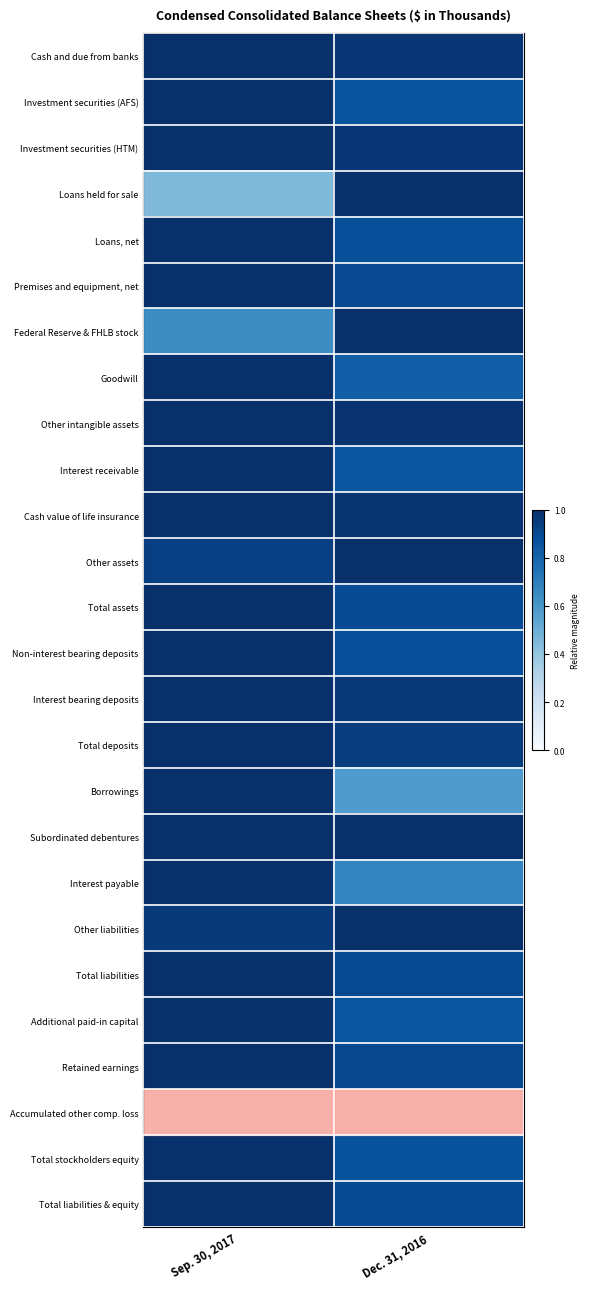

Reading left to right, list all the values displayed in this chart.

Cash and due from banks: Sep. 30, 2017=1.0	Dec. 31, 2016=1.0
Investment securities (AFS): Sep. 30, 2017=1.0	Dec. 31, 2016=0.9
Investment securities (HTM): Sep. 30, 2017=1.0	Dec. 31, 2016=1.0
Loans held for sale: Sep. 30, 2017=0.4	Dec. 31, 2016=1.0
Loans, net: Sep. 30, 2017=1.0	Dec. 31, 2016=0.9
Premises and equipment, net: Sep. 30, 2017=1.0	Dec. 31, 2016=0.9
Federal Reserve & FHLB stock: Sep. 30, 2017=0.6	Dec. 31, 2016=1.0
Goodwill: Sep. 30, 2017=1.0	Dec. 31, 2016=0.8
Other intangible assets: Sep. 30, 2017=1.0	Dec. 31, 2016=1.0
Interest receivable: Sep. 30, 2017=1.0	Dec. 31, 2016=0.9
Cash value of life insurance: Sep. 30, 2017=1.0	Dec. 31, 2016=1.0
Other assets: Sep. 30, 2017=0.9	Dec. 31, 2016=1.0
Total assets: Sep. 30, 2017=1.0	Dec. 31, 2016=0.9
Non-interest bearing deposits: Sep. 30, 2017=1.0	Dec. 31, 2016=0.9
Interest bearing deposits: Sep. 30, 2017=1.0	Dec. 31, 2016=1.0
Total deposits: Sep. 30, 2017=1.0	Dec. 31, 2016=0.9
Borrowings: Sep. 30, 2017=1.0	Dec. 31, 2016=0.6
Subordinated debentures: Sep. 30, 2017=1.0	Dec. 31, 2016=1.0
Interest payable: Sep. 30, 2017=1.0	Dec. 31, 2016=0.7
Other liabilities: Sep. 30, 2017=1.0	Dec. 31, 2016=1.0
Total liabilities: Sep. 30, 2017=1.0	Dec. 31, 2016=0.9
Additional paid-in capital: Sep. 30, 2017=1.0	Dec. 31, 2016=0.9
Retained earnings: Sep. 30, 2017=1.0	Dec. 31, 2016=0.9
Accumulated other comp. loss: Sep. 30, 2017=0.0	Dec. 31, 2016=0.0
Total stockholders equity: Sep. 30, 2017=1.0	Dec. 31, 2016=0.9
Total liabilities & equity: Sep. 30, 2017=1.0	Dec. 31, 2016=0.9